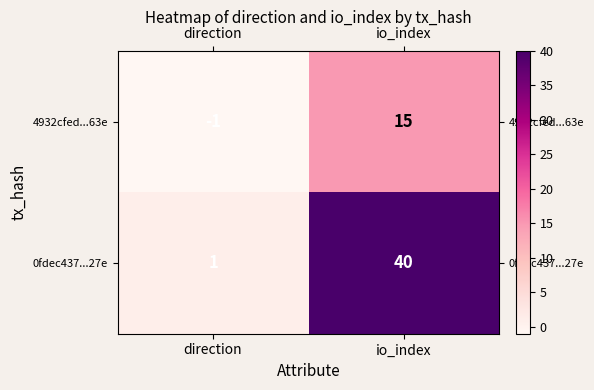

The value of 0fdec437...27e at direction is 1. True or false?

True